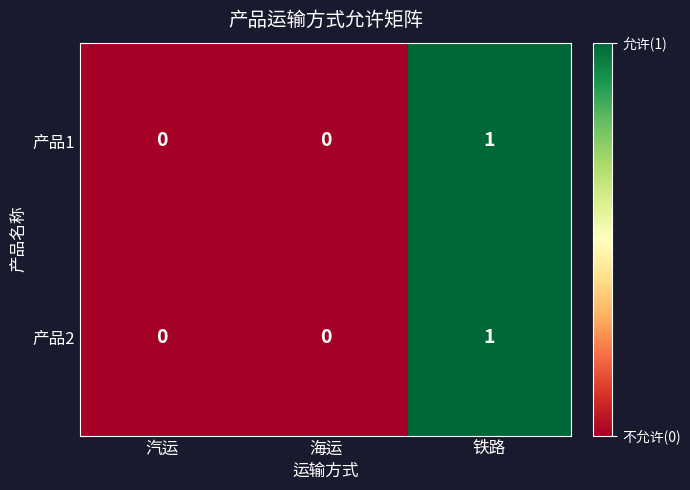

How many 产品2 values are between 0 and 1?

3